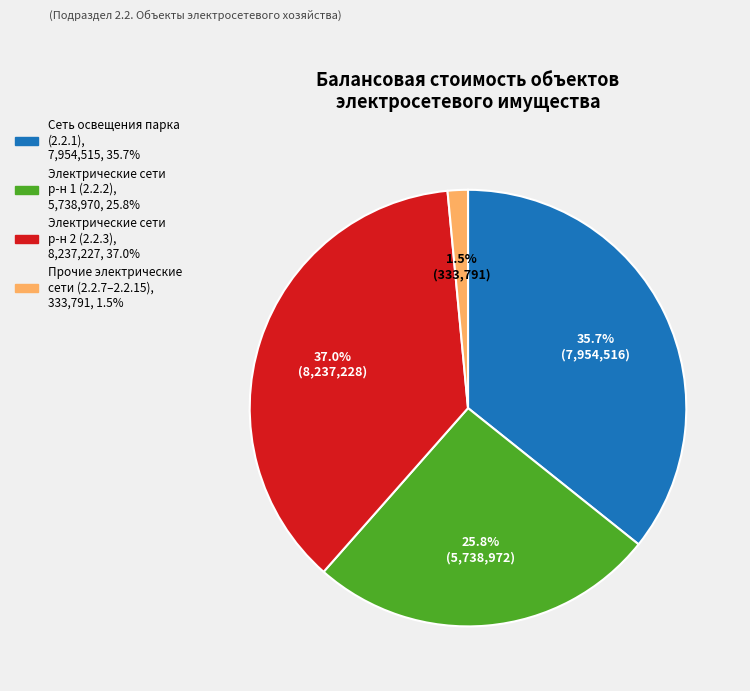

Is there any slice that represents more than half of the pie?

No